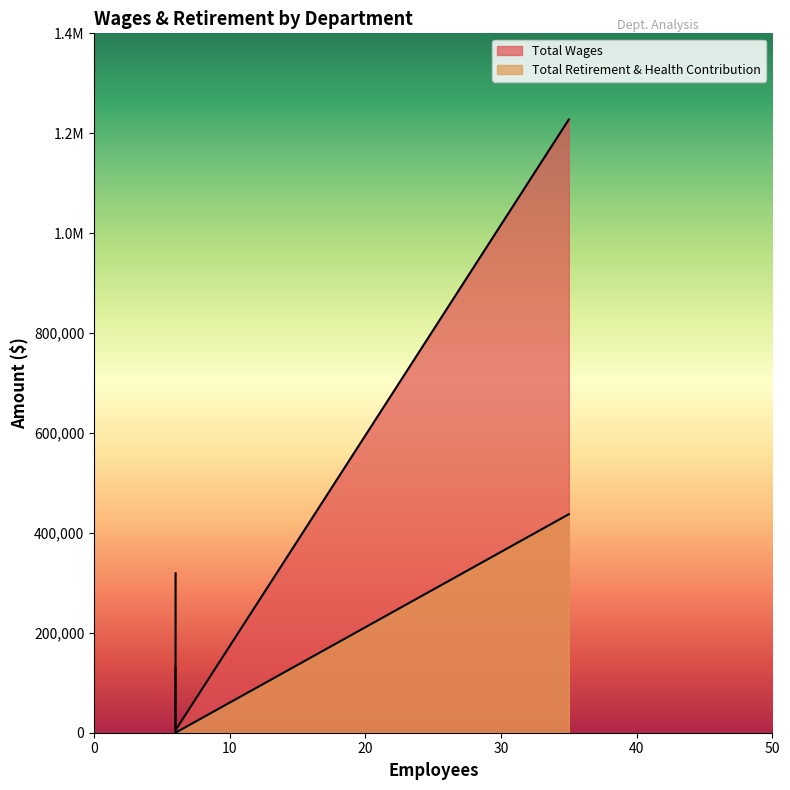

What is the spread (max minus min) of values at Admin?

189665